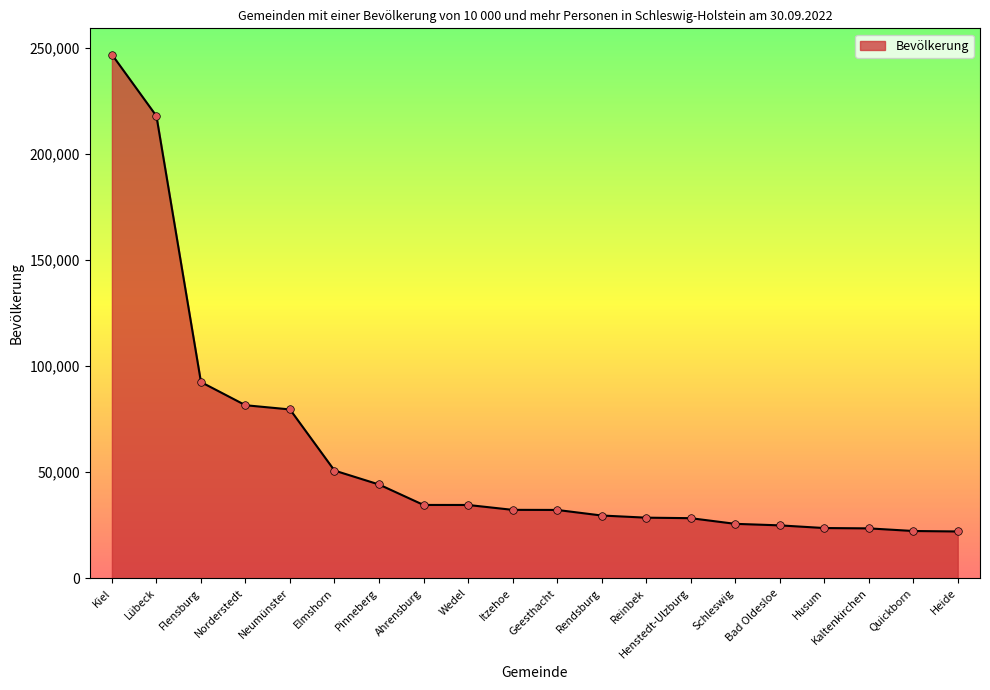

What is the change in value from Lübeck to Reinbek?

-189383